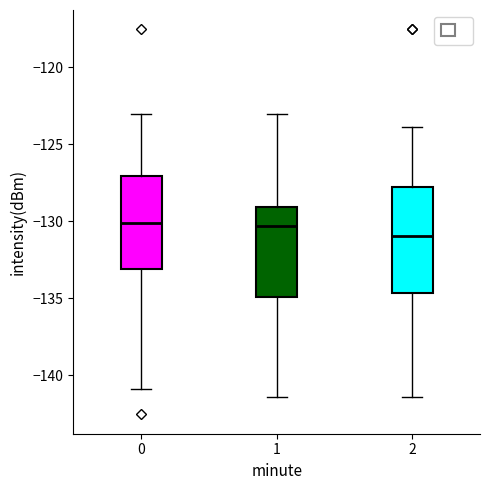

Reading left to right, read every box against the y-axis: the position of its median line, the range the box covers, and the ends of its whiskers. The values are not printed on the chart, so give them approximately, as read against the axis.

0: median -130.0, box -133.0 to -127.0, whiskers -141.0 to -123.0
1: median -130.5, box -135.0 to -129.0, whiskers -141.5 to -123.0
2: median -131.0, box -134.5 to -128.0, whiskers -141.5 to -124.0